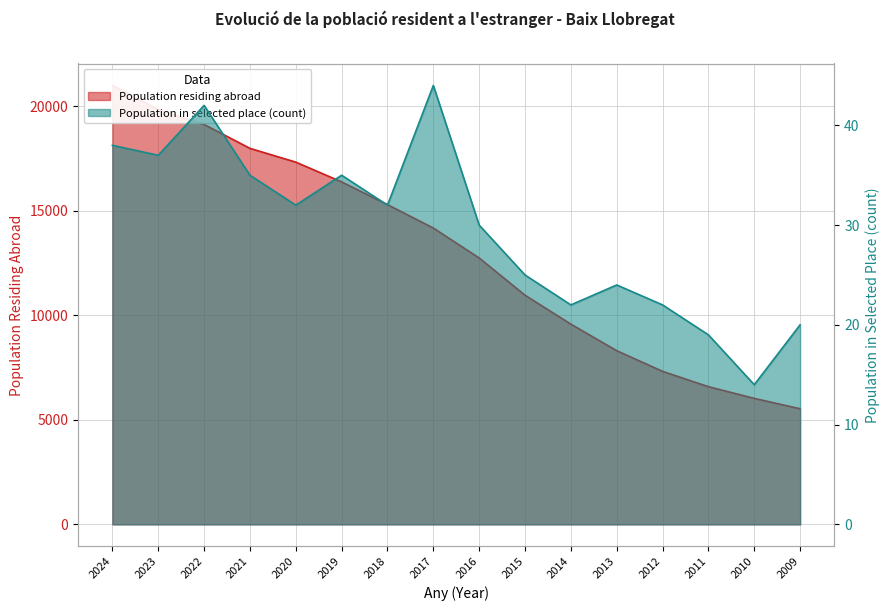

Where is Population in selected place (count) nearest to the value 29?

2016